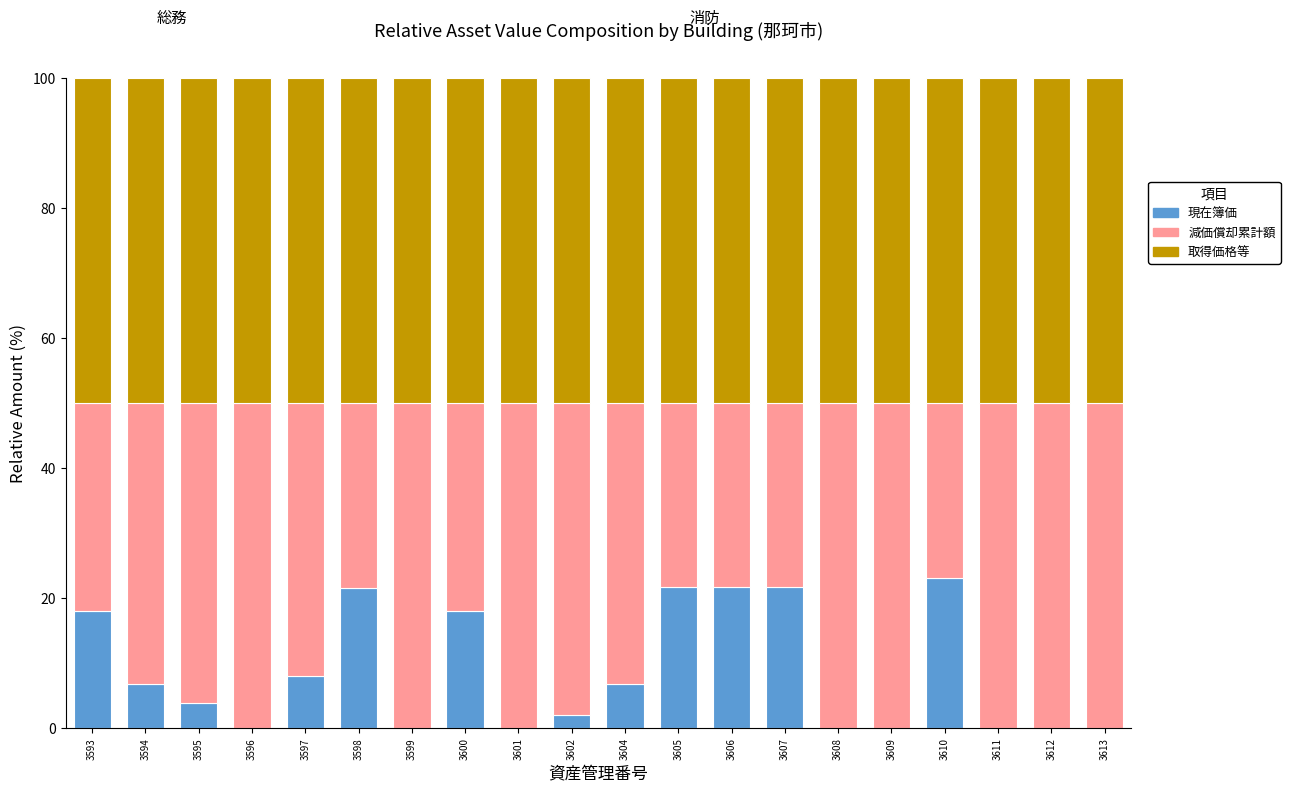

The 現在簿価 series shows 28.0 at 3593. True or false?

False